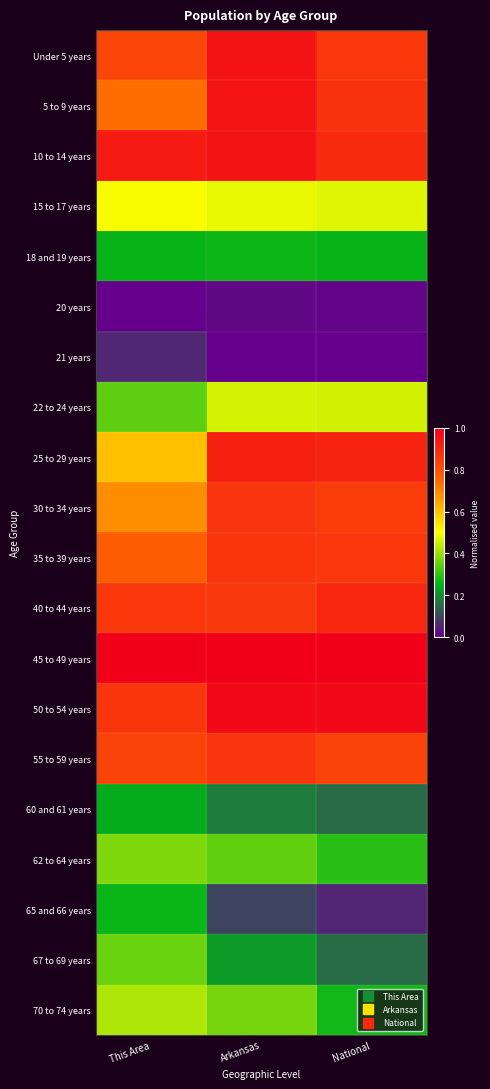

Which has a higher value, This Area or National?

National